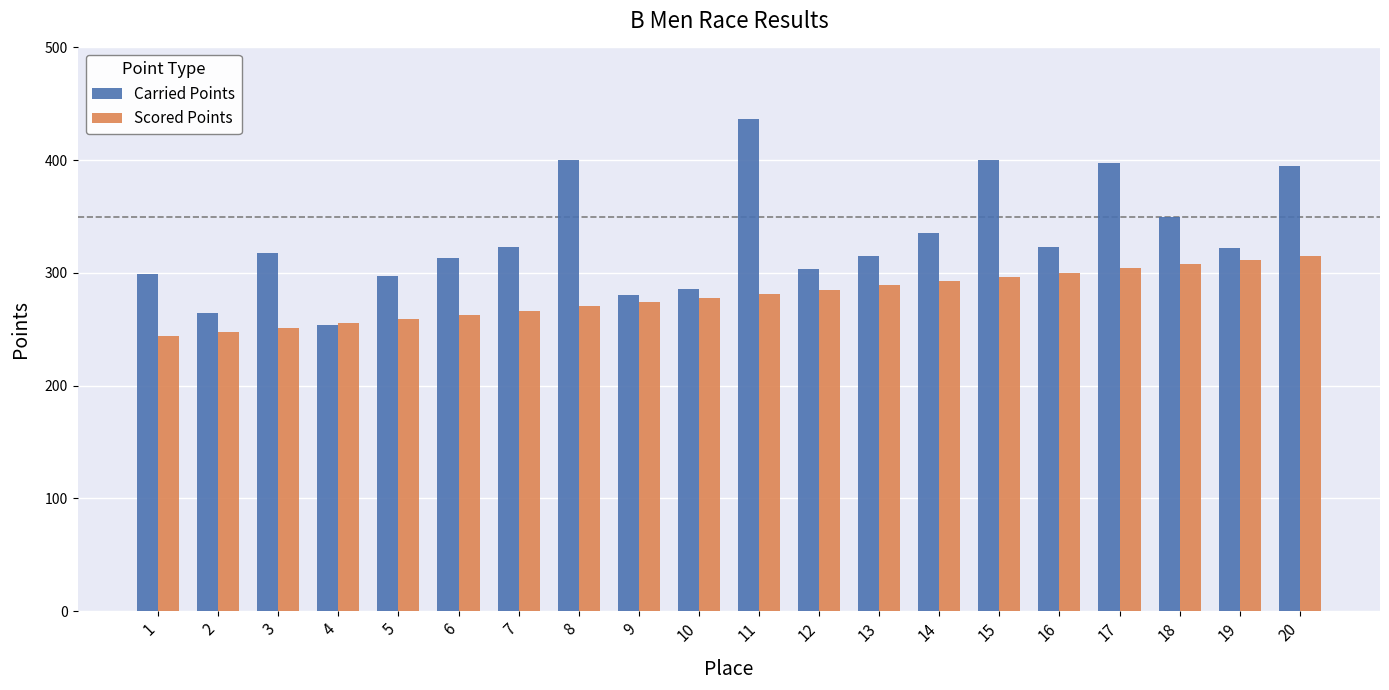

How many bars are there in each group?

2